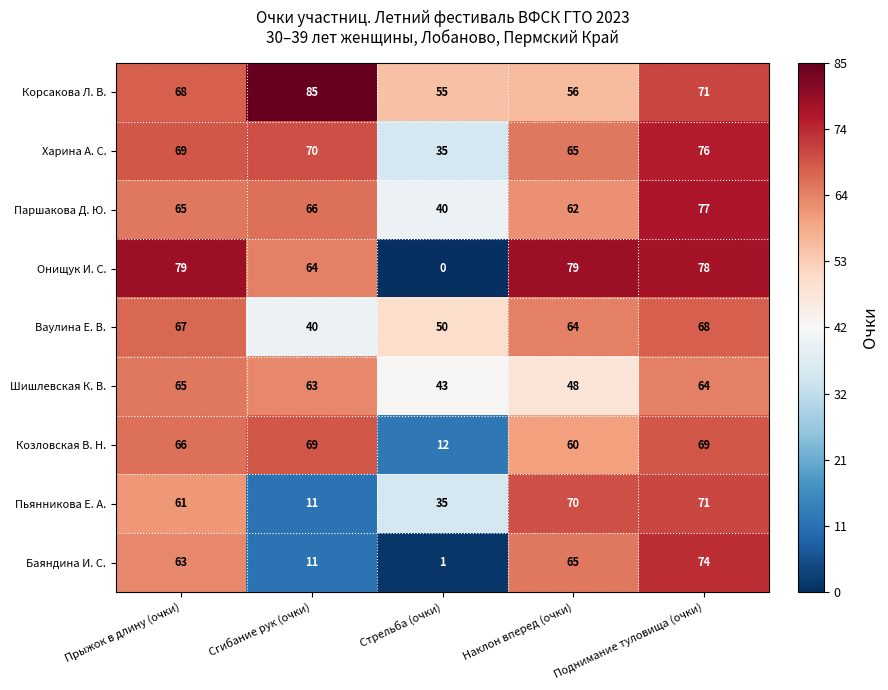

What is the sum of all Козловская В. Н. values?

276